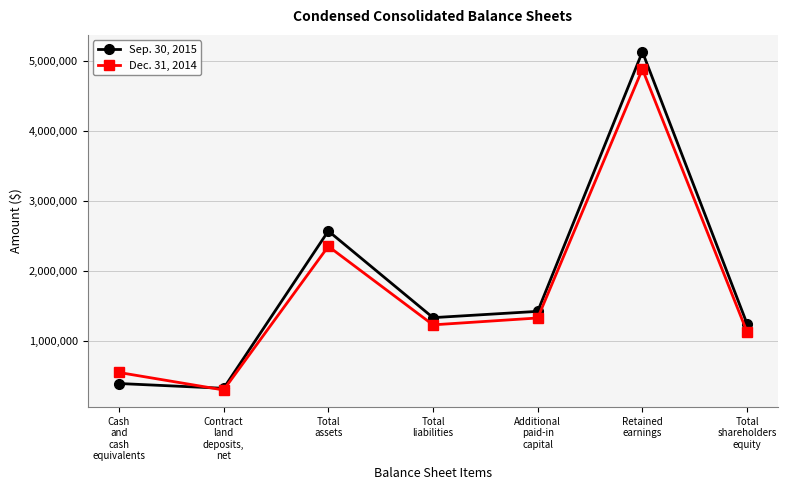

Is the value of Sep. 30, 2015 at Total
liabilities greater than the value of Dec. 31, 2014 at Contract
land
deposits,
net?

Yes